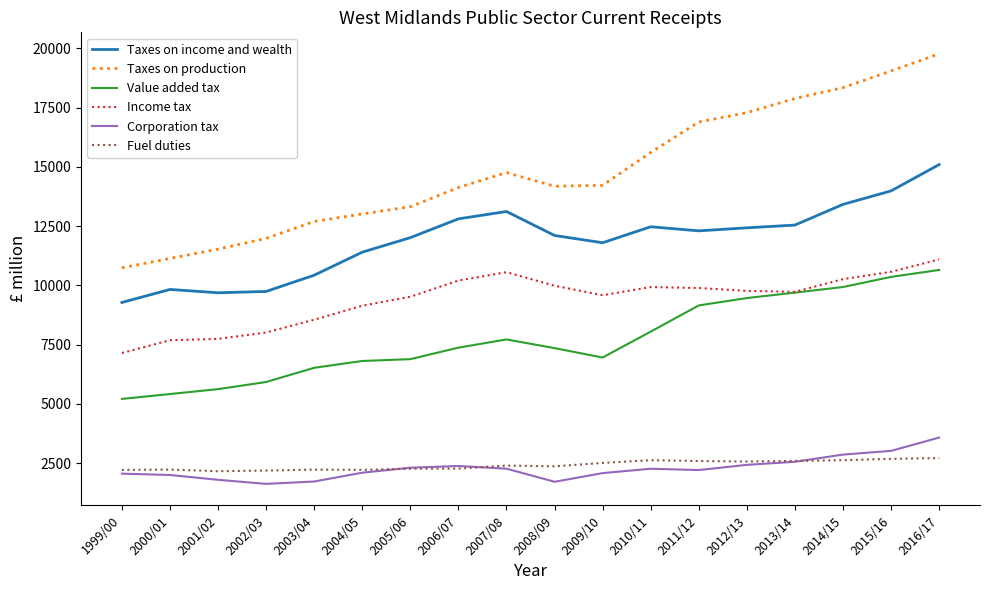

True or false: Corporation tax and Value added tax cross at least once.

False